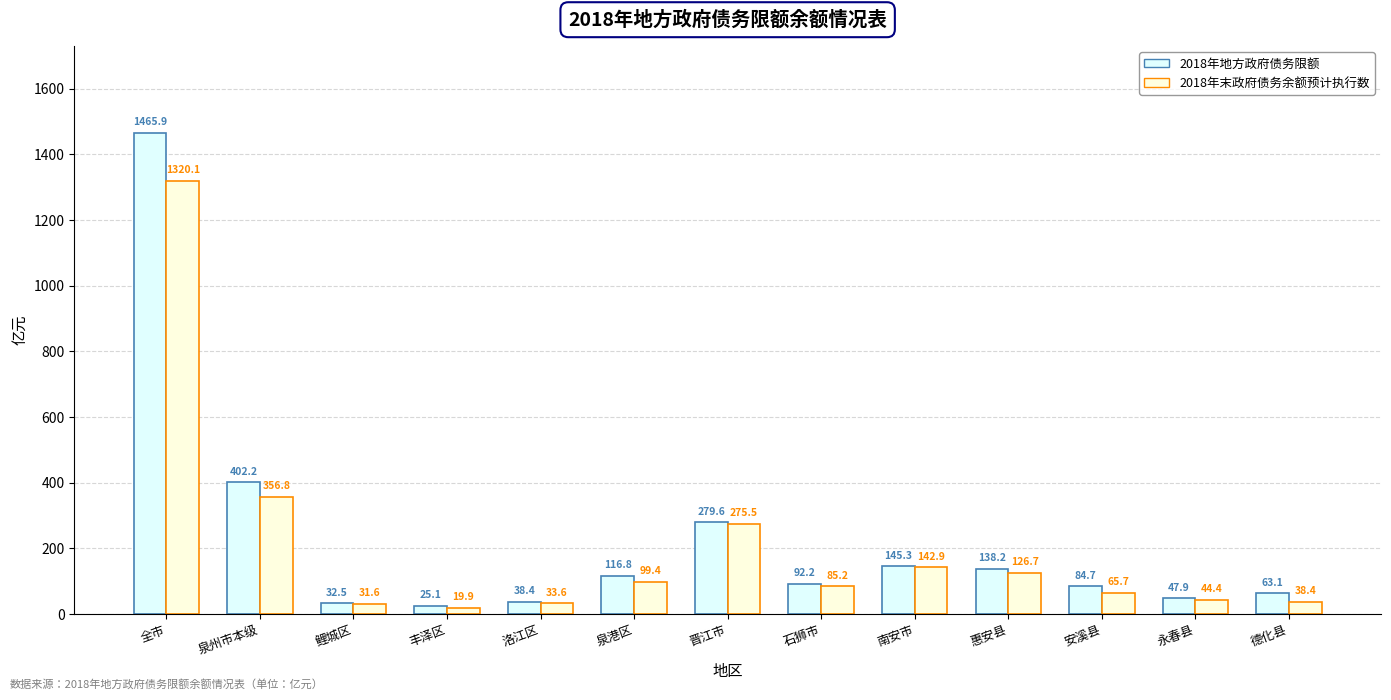

Where is 2018年末政府债务余额预计执行数 nearest to the value 669?

泉州市本级